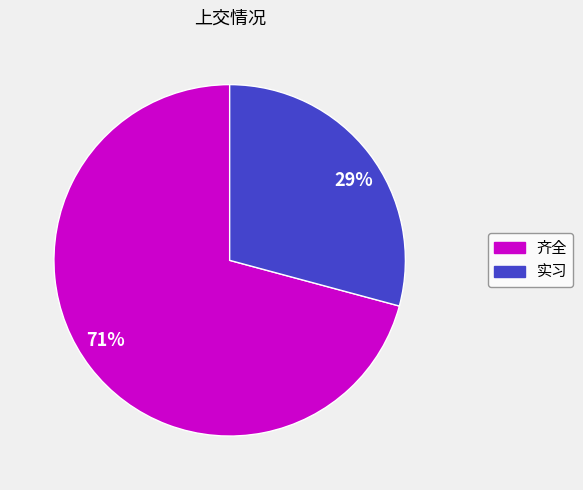

Rank the categories by value from highest to lowest.

71%, 29%